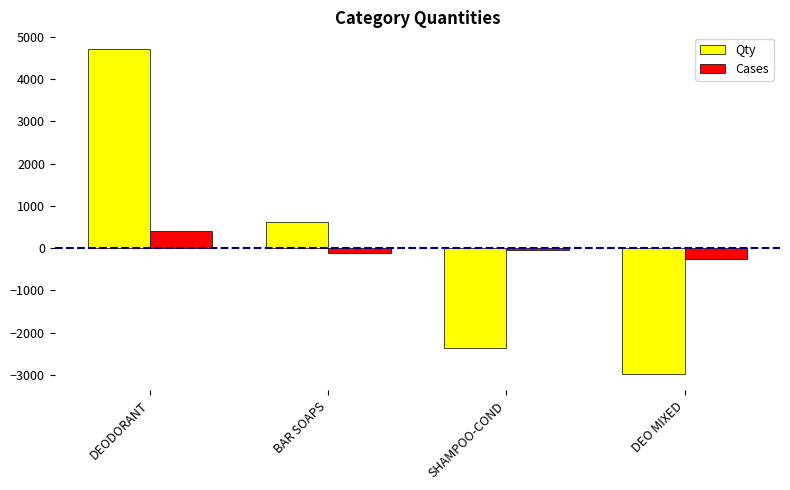

Reading right to left, what are all the values shown in this chart?

Qty: -2983.0	-2355.0	617.0	4721.0
Cases: -259.2	-46.2	-109.2	414.8